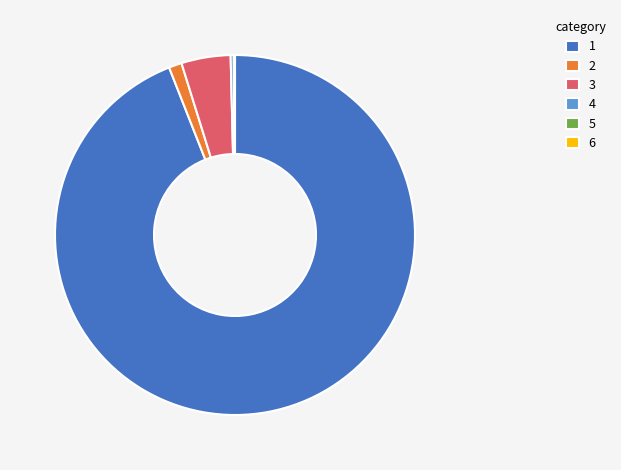

Between 3 and 4, which is larger?

3